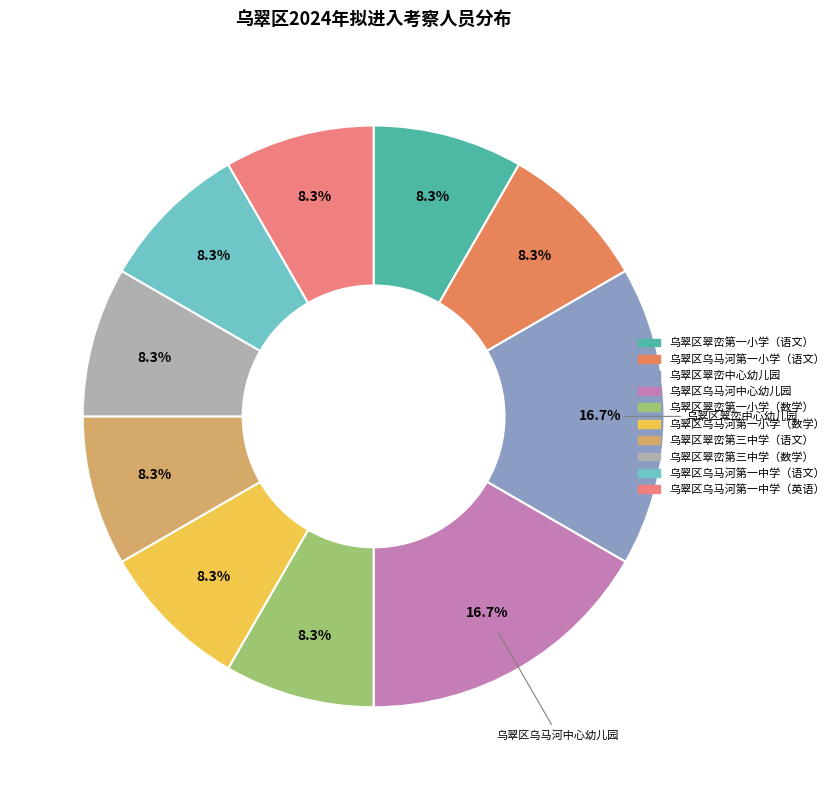

Which category has the smallest portion of the pie?

乌翠区翠峦第一小学（语文）